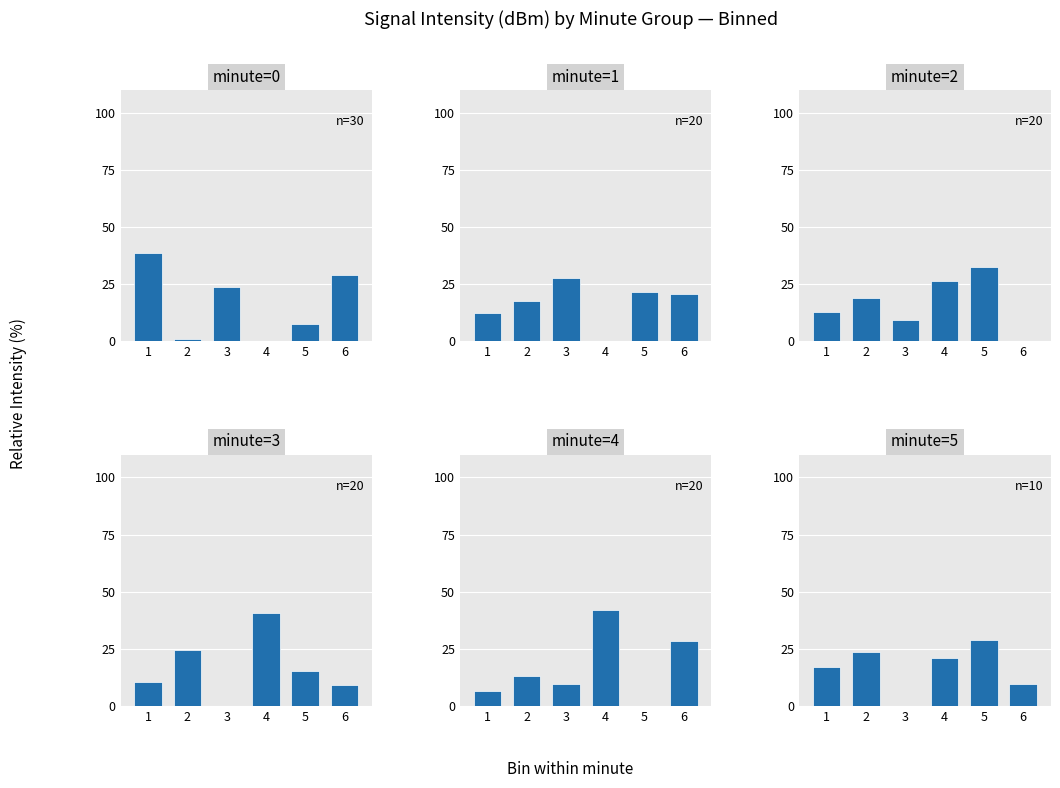

What value does the minute=5 series have at 5?

28.8